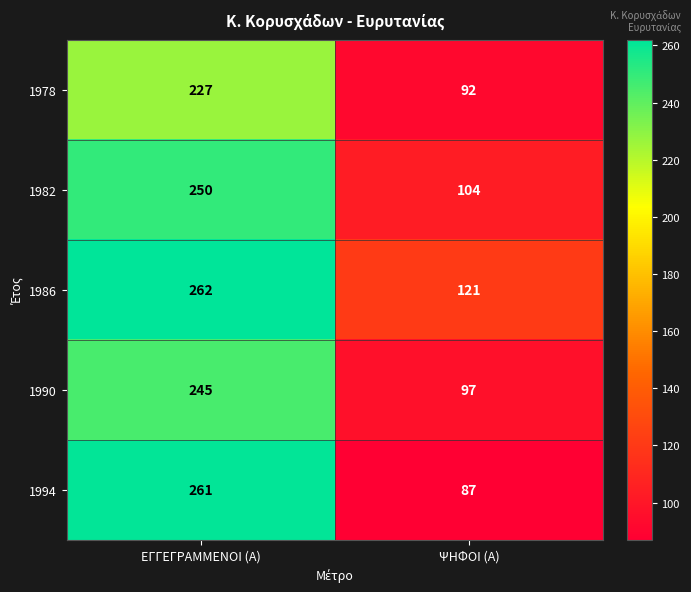

What is the sum of all 1978 values?

319